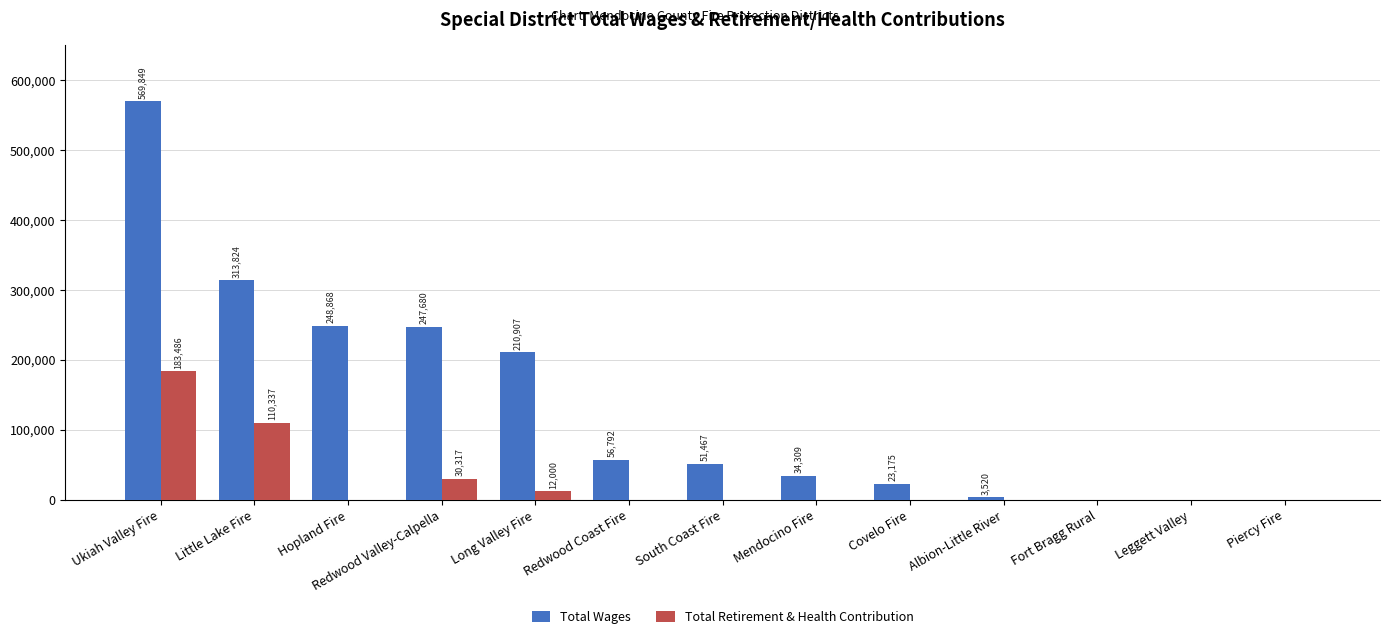

At which category is the sum across all series the highest?

Ukiah Valley Fire